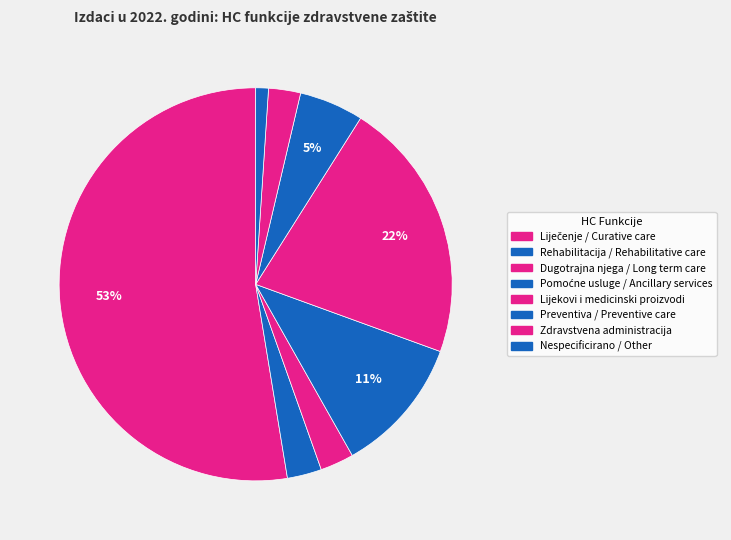

Count the number of slices in the pie.

8